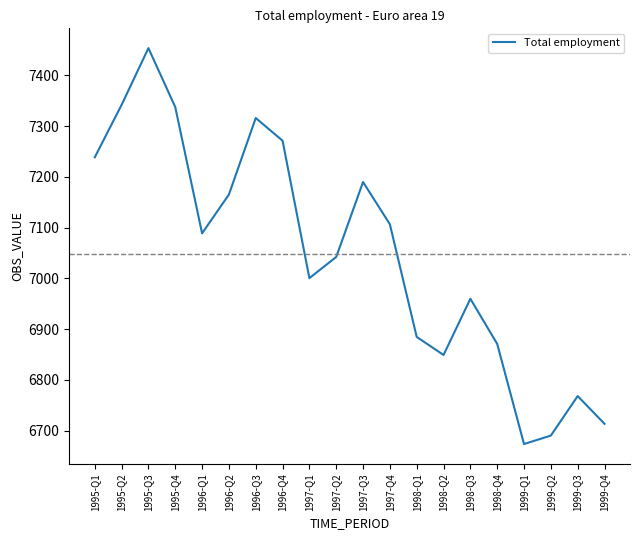

What is the difference between the maximum and minimum values?

780.5